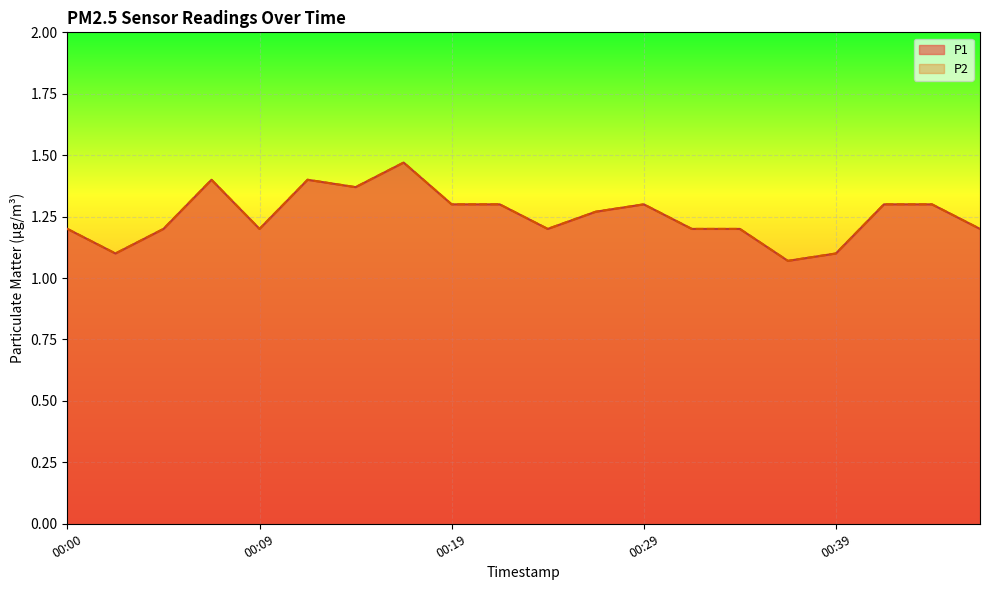

Which category has the highest value in the P1 series?

00:17